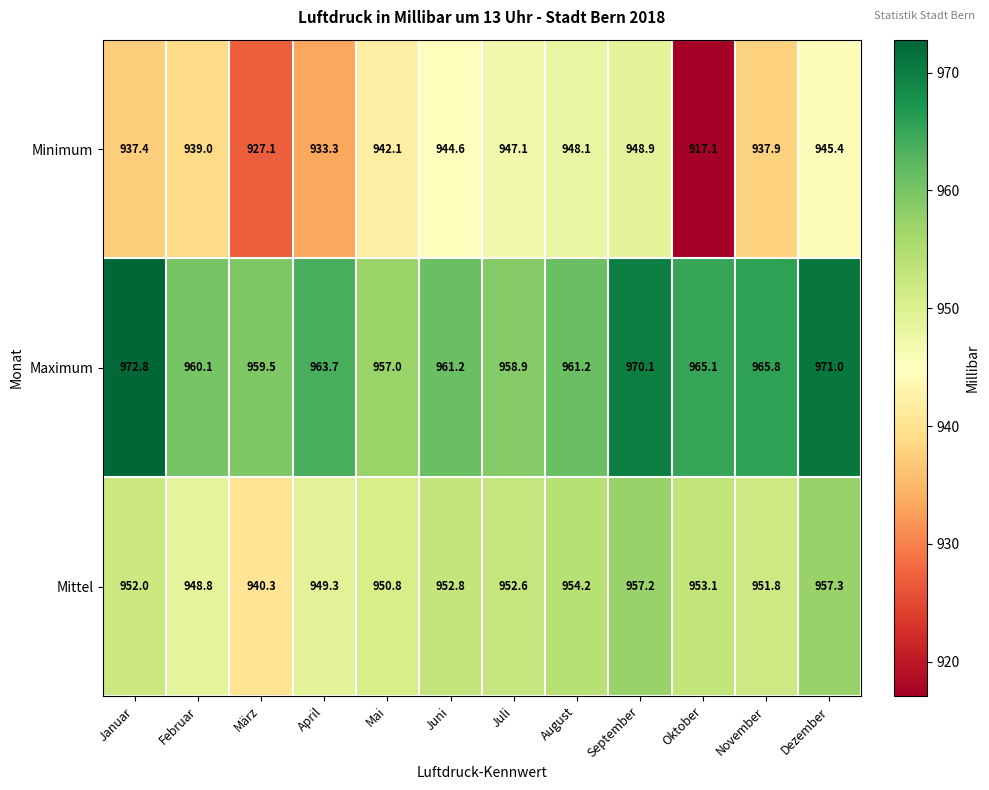

Rank the series by their maximum value, from highest to lowest.

Maximum, Mittel, Minimum